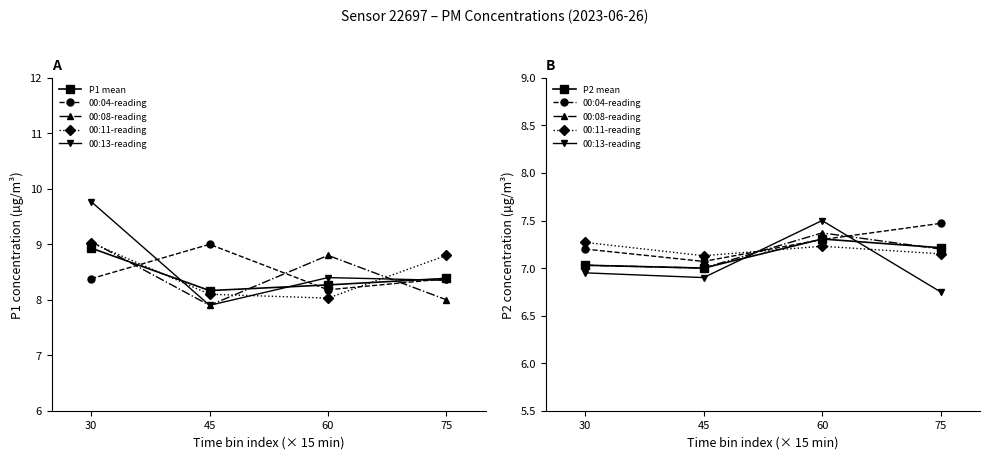

What is the total value across all series at 30?

44.4